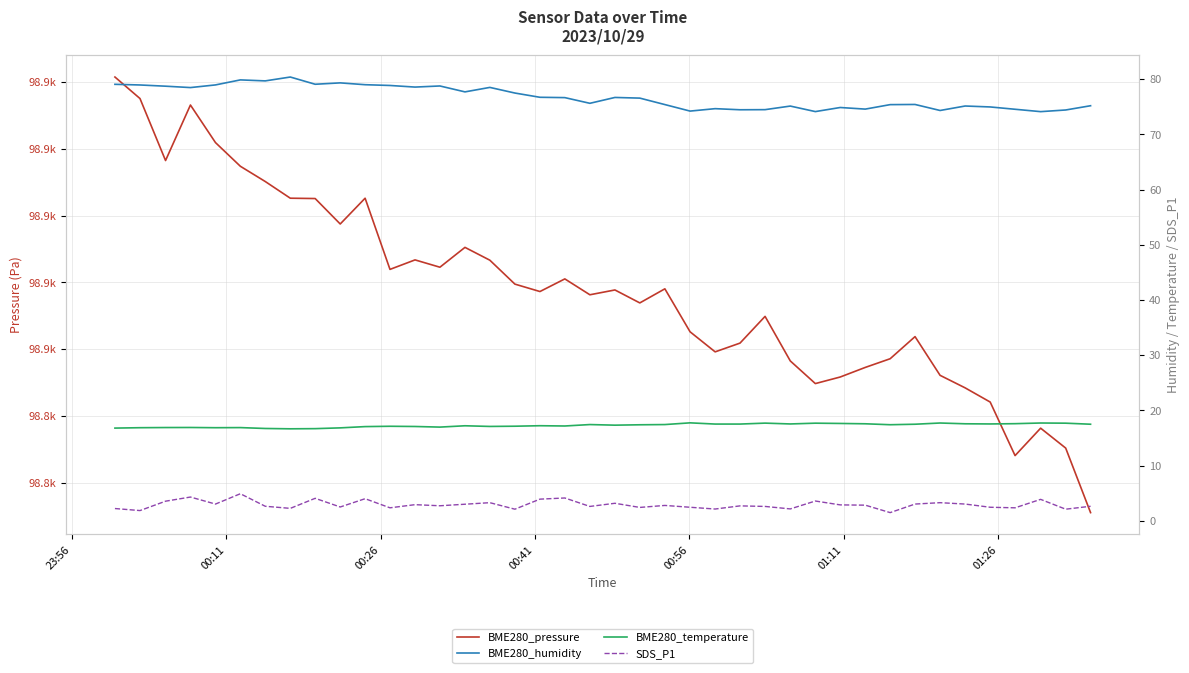

How many interior local peaks does the BME280_pressure series have?

10